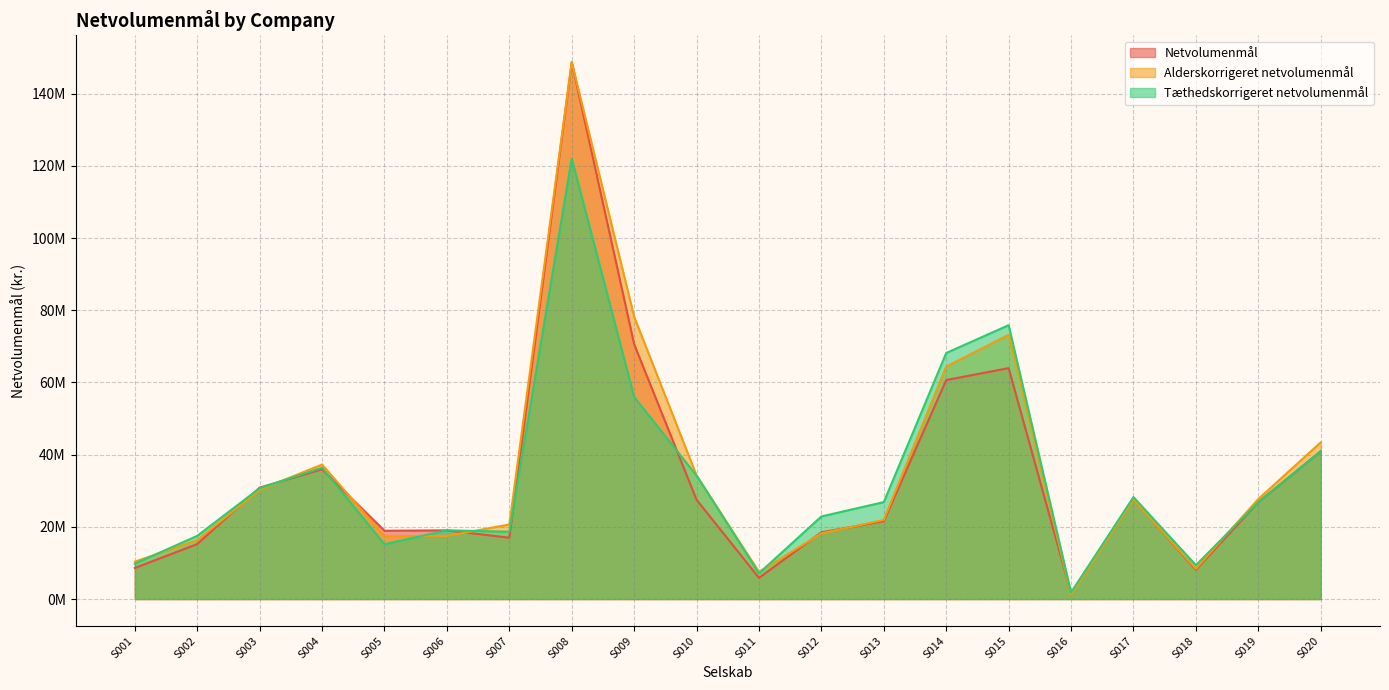

How many data points in Netvolumenmål are above 26841907?

10